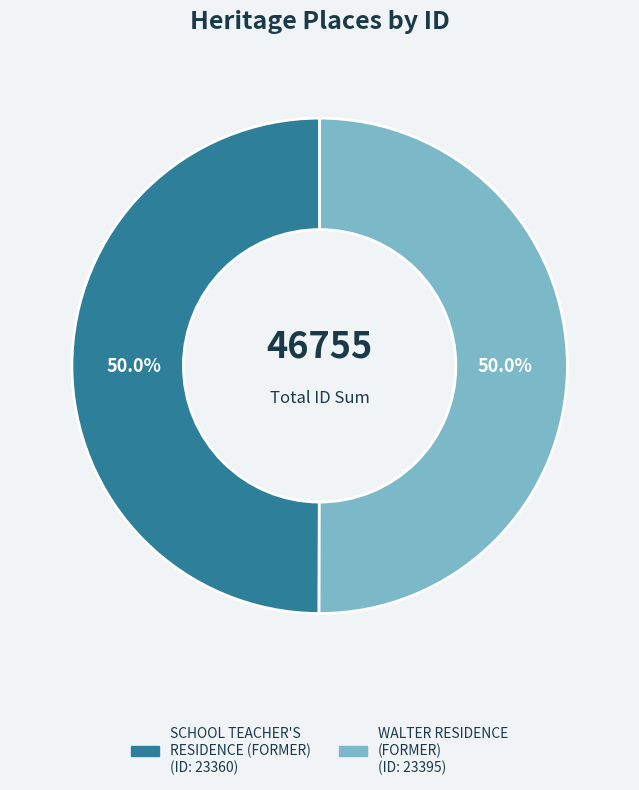

Combined, what portion of the pie is SCHOOL TEACHER'S RESIDENCE (FORMER) and WALTER RESIDENCE (FORMER)?

100.0%